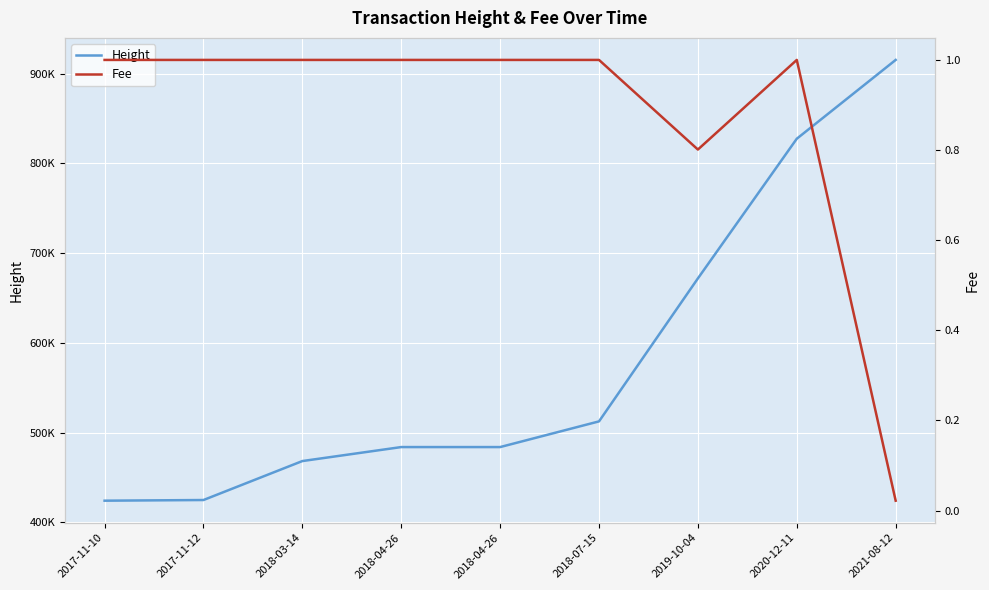

True or false: Fee and Height intersect in this chart.

False